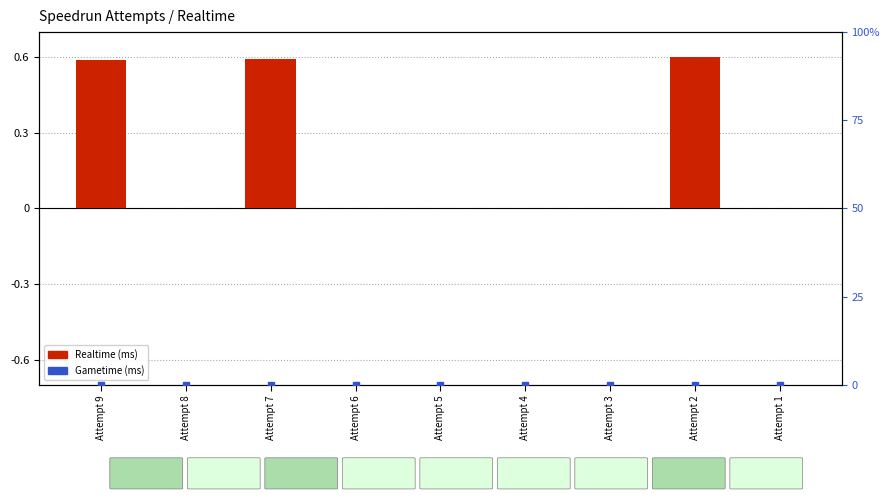

At how many categories does at least one series exceed 0?

3